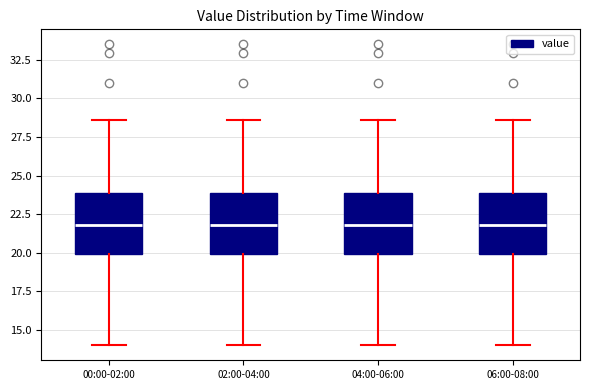

Reading left to right, transcribe this box plot: for each box, give where its median line is, the range the box spans, and where its two whiskers end, as read against the y-axis. The values are not printed on the chart, so give them approximately, as read against the axis.

00:00-02:00: median 22.0, box 20.0 to 24.0, whiskers 14.0 to 28.5
02:00-04:00: median 22.0, box 20.0 to 24.0, whiskers 14.0 to 28.5
04:00-06:00: median 22.0, box 20.0 to 24.0, whiskers 14.0 to 28.5
06:00-08:00: median 22.0, box 20.0 to 24.0, whiskers 14.0 to 28.5